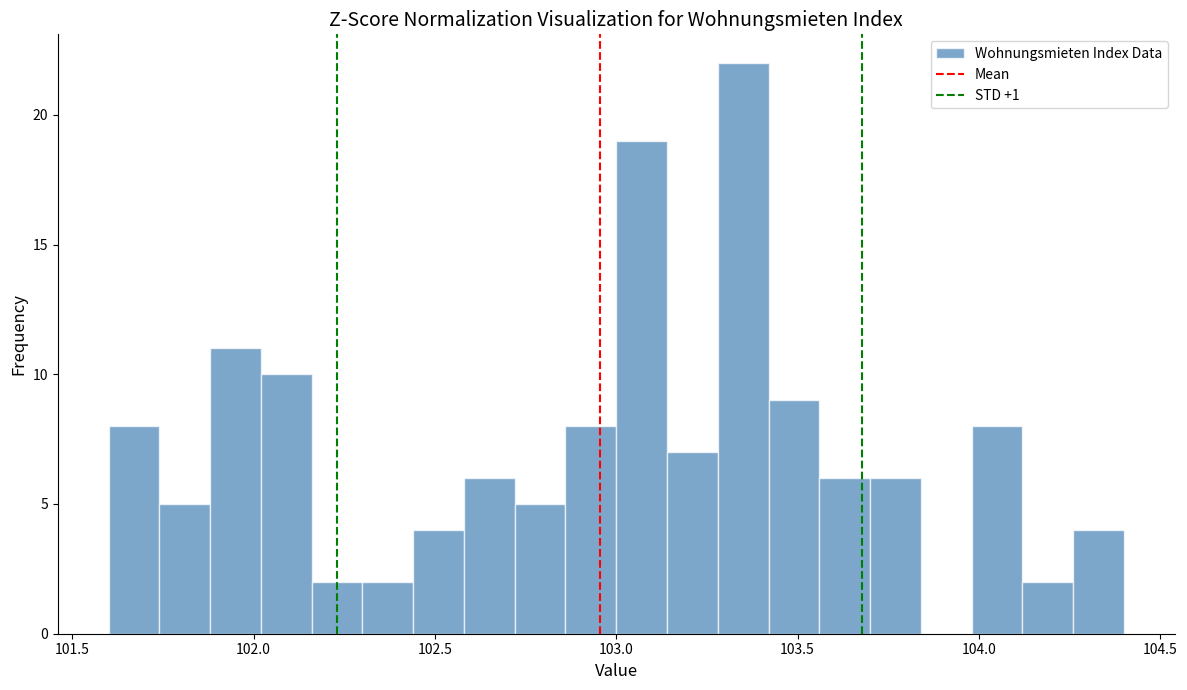

Read against the x-axis, roughly where is the centre of the tallest bar?

103.35